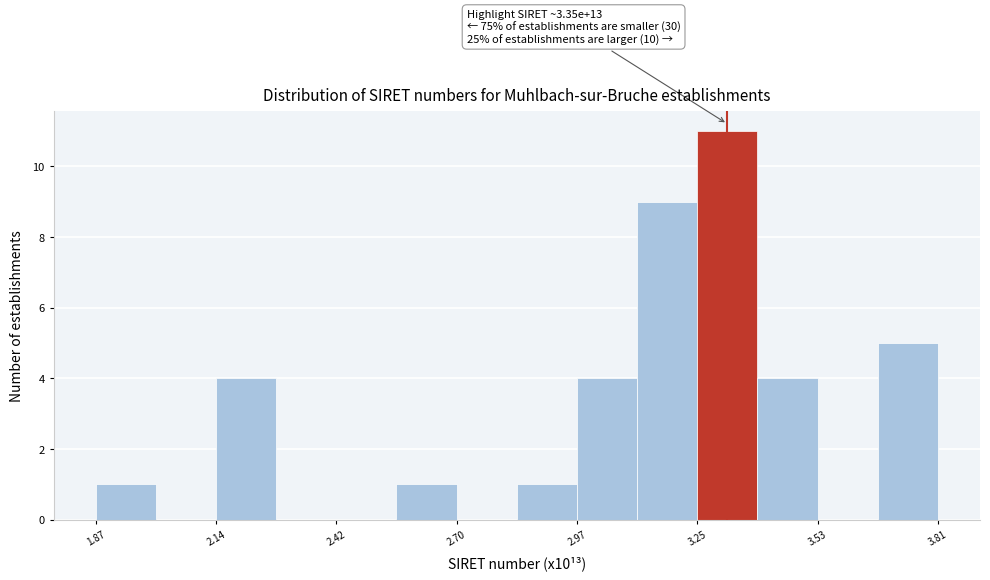

Read against the x-axis, roughly where is the centre of the tallest bar?

3.30